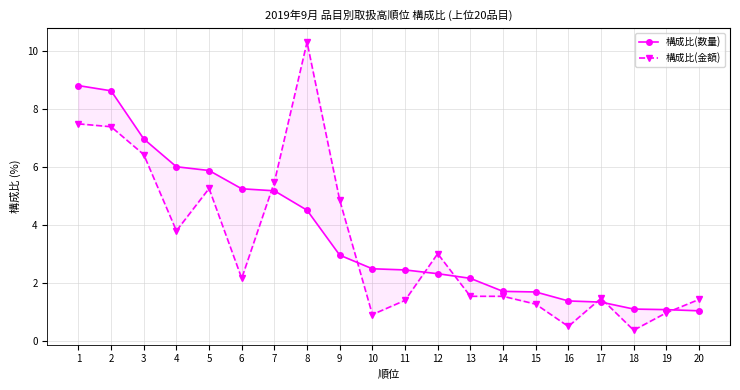

What is the value of the 構成比(数量) point at the 15th from the left?

1.7